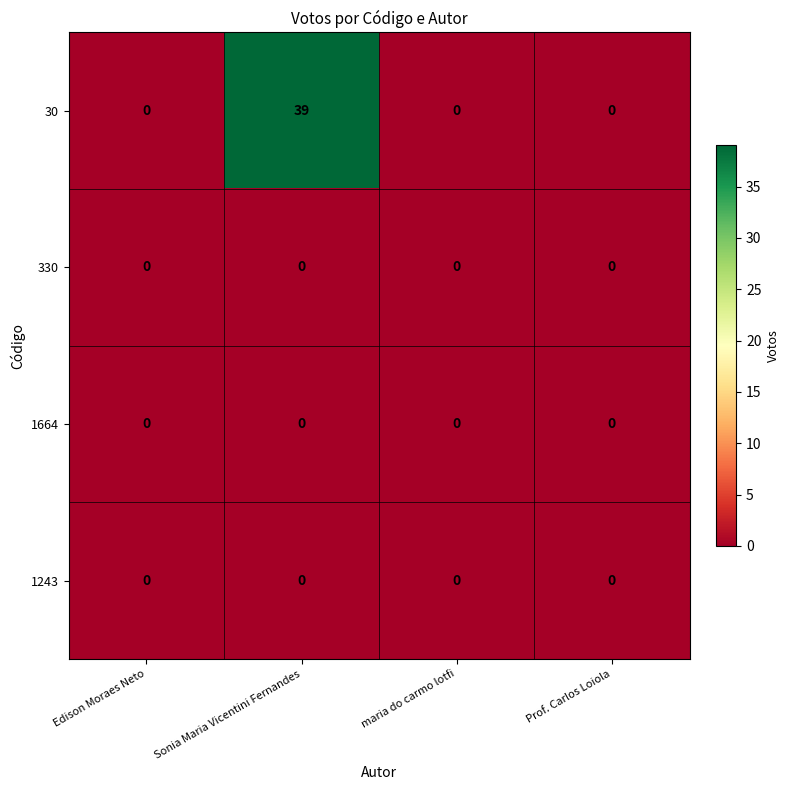

Reading right to left, extract all data points from this chart.

30: 0	0	39	0
330: 0	0	0	0
1664: 0	0	0	0
1243: 0	0	0	0